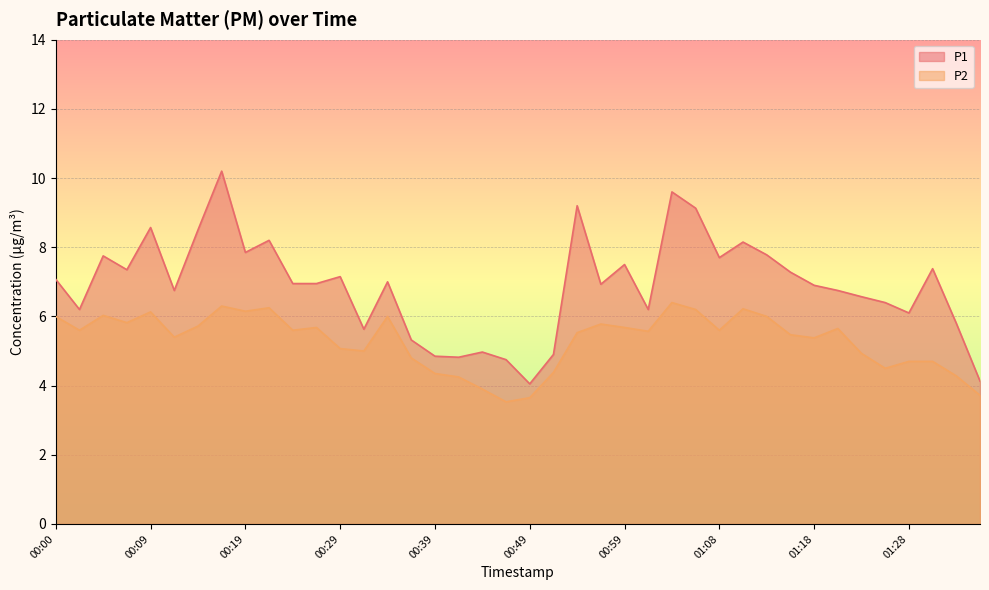

Reading left to right, transcribe all the data shown in this chart.

P1: 00:00=7.1	00:02=6.2	00:05=7.8	00:07=7.3	00:09=8.6	00:12=6.8	00:14=8.5	00:17=10.2	00:19=7.8	00:22=8.2	00:24=7.0	00:26=7.0	00:29=7.2	00:31=5.6	00:34=7.0	00:36=5.3	00:39=4.8	00:41=4.8	00:44=5.0	00:46=4.8	00:49=4.0	00:51=4.9	00:54=9.2	00:56=6.9	00:59=7.5	01:01=6.2	01:04=9.6	01:06=9.1	01:08=7.7	01:11=8.2	01:13=7.8	01:16=7.3	01:18=6.9	01:21=6.8	01:24=6.6	01:26=6.4	01:28=6.1	01:31=7.4	01:33=5.8	01:36=4.1
P2: 00:00=6.0	00:02=5.6	00:05=6.0	00:07=5.8	00:09=6.1	00:12=5.4	00:14=5.7	00:17=6.3	00:19=6.2	00:22=6.2	00:24=5.6	00:26=5.7	00:29=5.1	00:31=5.0	00:34=6.0	00:36=4.8	00:39=4.3	00:41=4.2	00:44=3.9	00:46=3.5	00:49=3.6	00:51=4.4	00:54=5.5	00:56=5.8	00:59=5.7	01:01=5.6	01:04=6.4	01:06=6.2	01:08=5.6	01:11=6.2	01:13=6.0	01:16=5.5	01:18=5.4	01:21=5.7	01:24=4.9	01:26=4.5	01:28=4.7	01:31=4.7	01:33=4.3	01:36=3.7